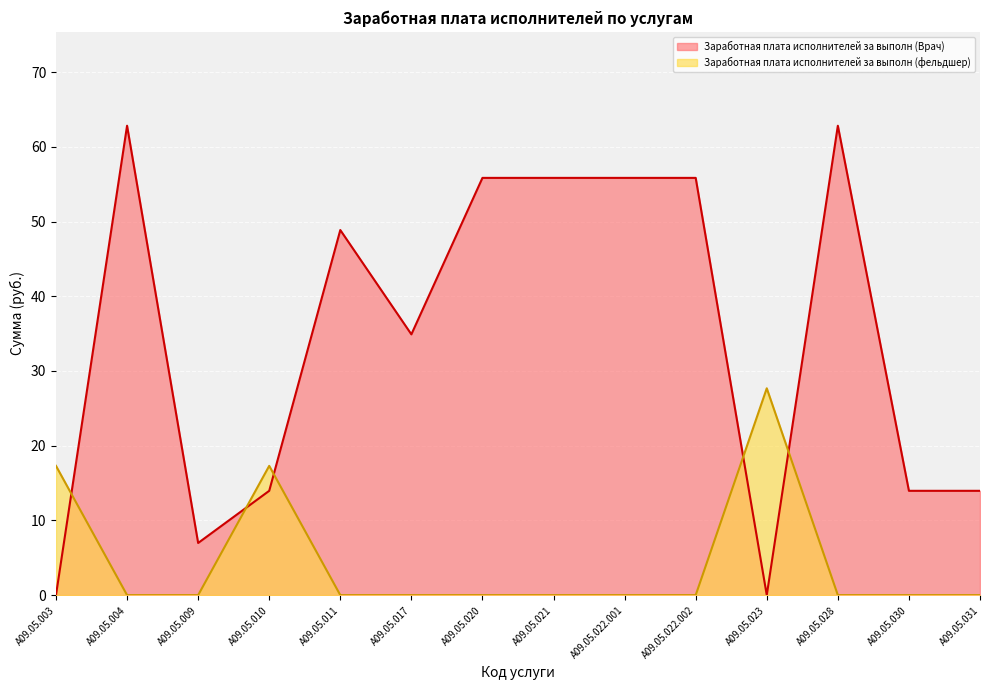

In Заработная плата исполнителей за выполн (Врач), how many points are higher than both neighbors (excluding endpoints)?

3